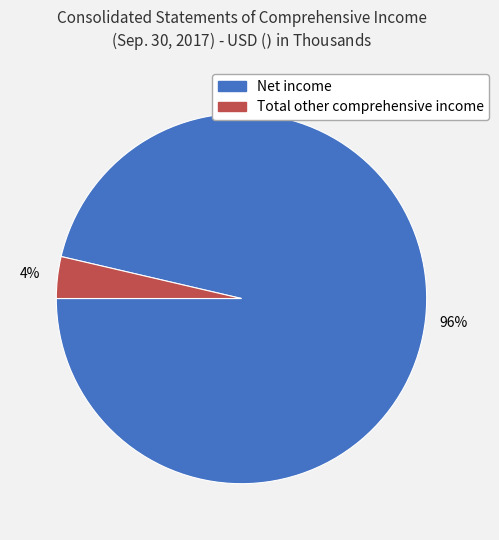

Which slice is the largest?

Net income